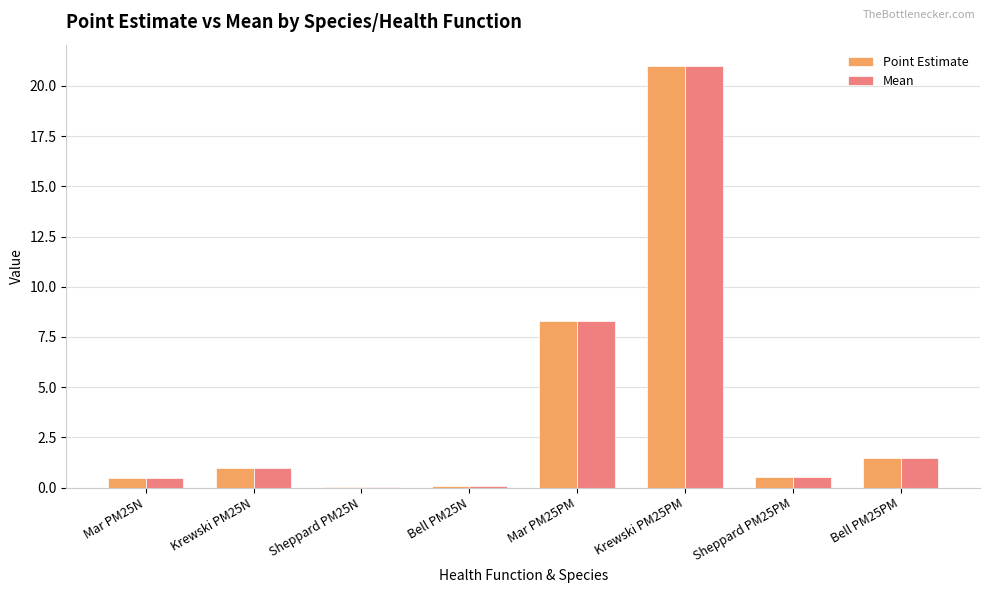

Which category has the highest value in the Point Estimate series?

Krewski PM25PM